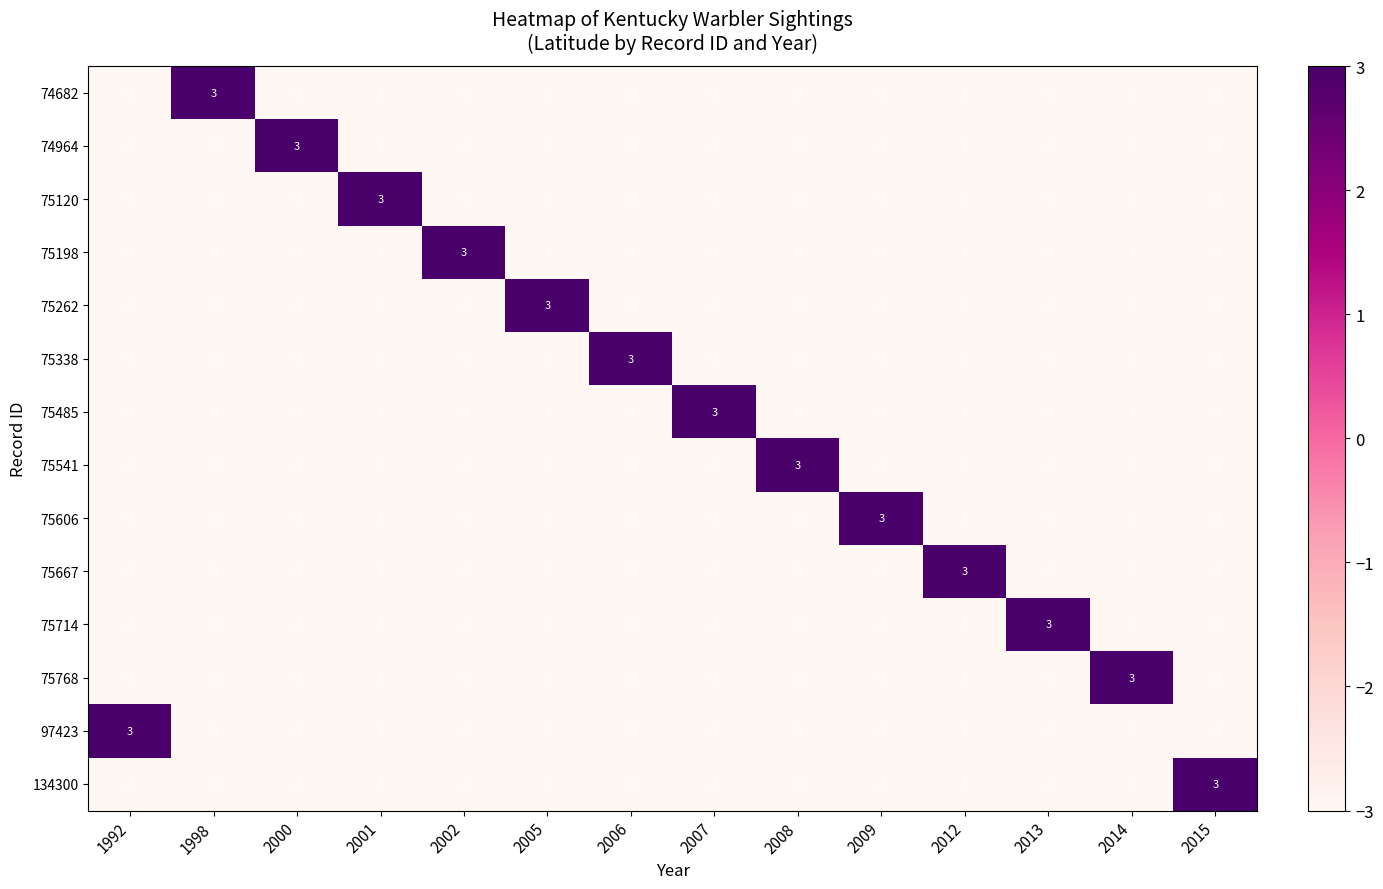

Count the 75338 values in the range -3 to -2.

13